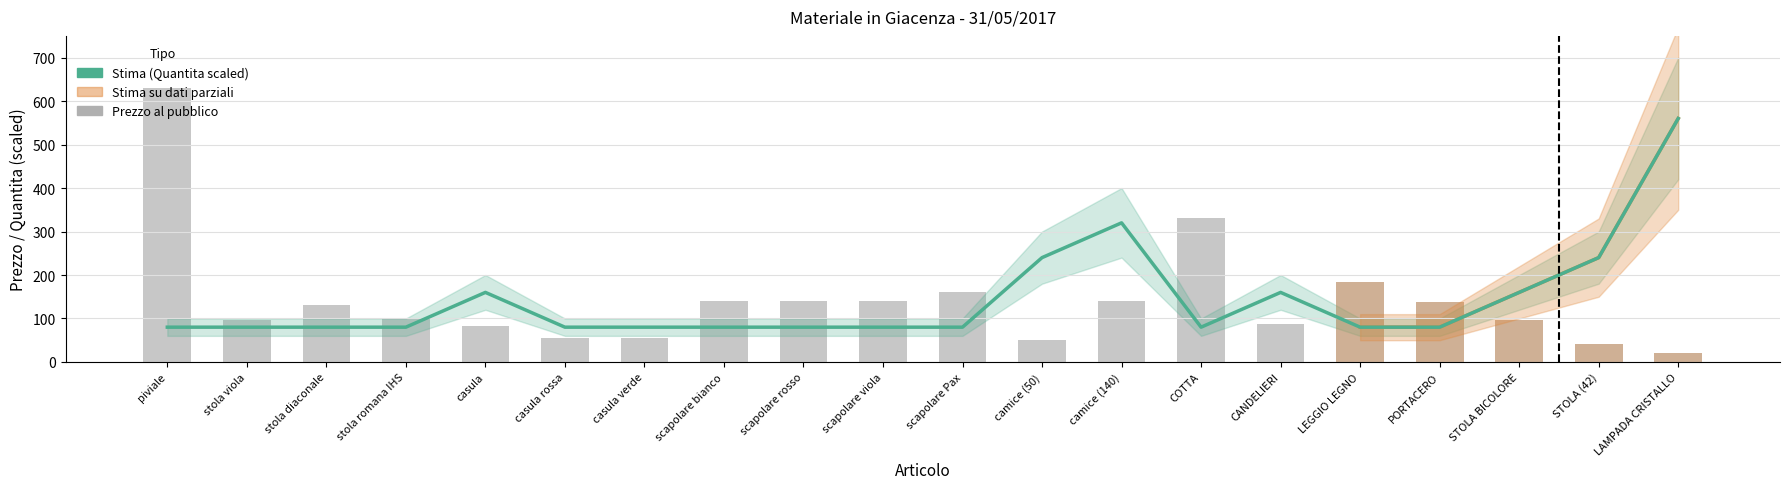

What is the minimum value shown in the chart?

20